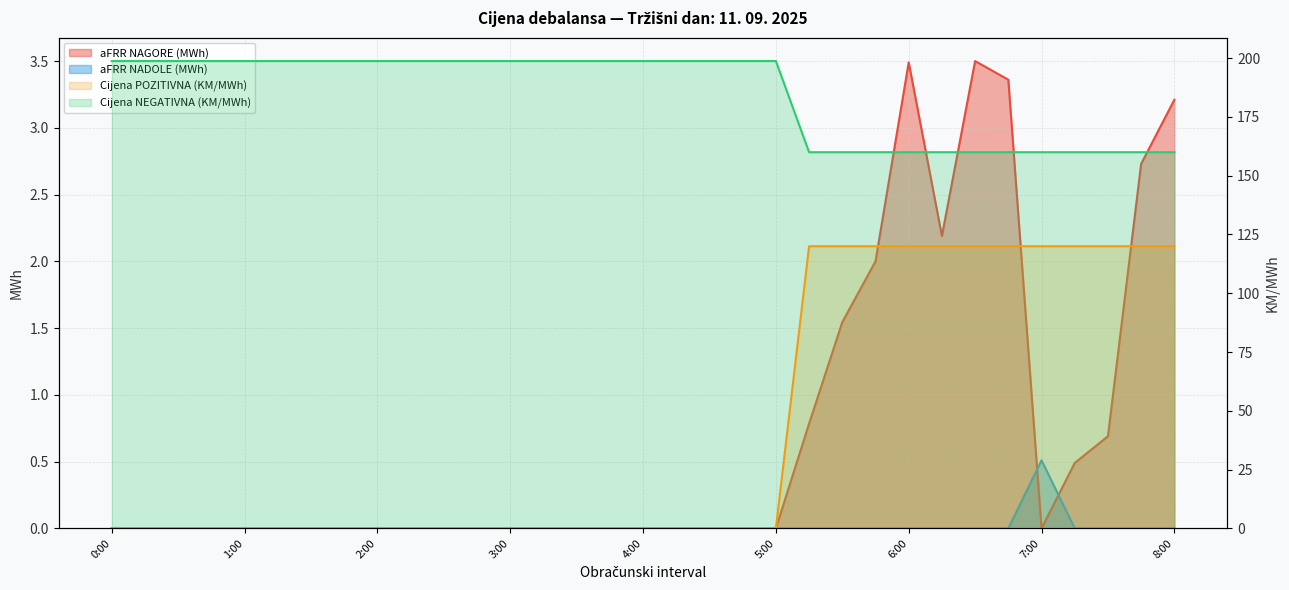

Reading left to right, transcribe all the data shown in this chart.

aFRR NAGORE (MWh): 0.0	0.0	0.0	0.0	0.0	0.0	0.0	0.0	0.0	0.0	0.0	0.0	0.0	0.0	0.0	0.0	0.0	0.0	0.0	0.0	0.0	0.8	1.5	2.0	3.5	2.2	3.5	3.4	0.0	0.5	0.7	2.7	3.2
aFRR NADOLE (MWh): 0.0	0.0	0.0	0.0	0.0	0.0	0.0	0.0	0.0	0.0	0.0	0.0	0.0	0.0	0.0	0.0	0.0	0.0	0.0	0.0	0.0	0.0	0.0	0.0	0.0	0.0	0.0	0.0	0.5	0.0	0.0	0.0	0.0
Cijena POZITIVNA (KM/MWh): 0.0	0.0	0.0	0.0	0.0	0.0	0.0	0.0	0.0	0.0	0.0	0.0	0.0	0.0	0.0	0.0	0.0	0.0	0.0	0.0	0.0	120.0	120.0	120.0	120.0	120.0	120.0	120.0	120.0	120.0	120.0	120.0	120.0
Cijena NEGATIVNA (KM/MWh): 198.8	198.8	198.8	198.8	198.8	198.8	198.8	198.8	198.8	198.8	198.8	198.8	198.8	198.8	198.8	198.8	198.8	198.8	198.8	198.8	198.8	160.0	160.0	160.0	160.0	160.0	160.0	160.0	160.0	160.0	160.0	160.0	160.0